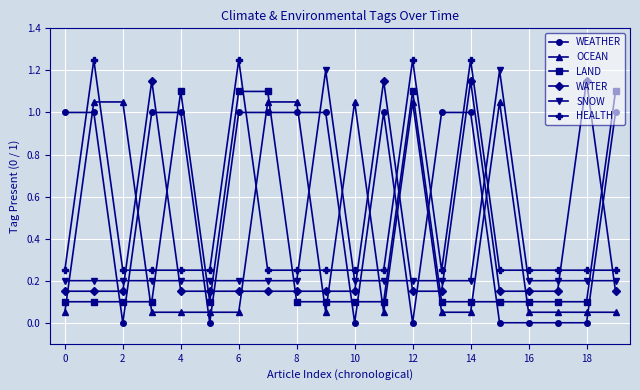

Count the number of categories in the chart.

20